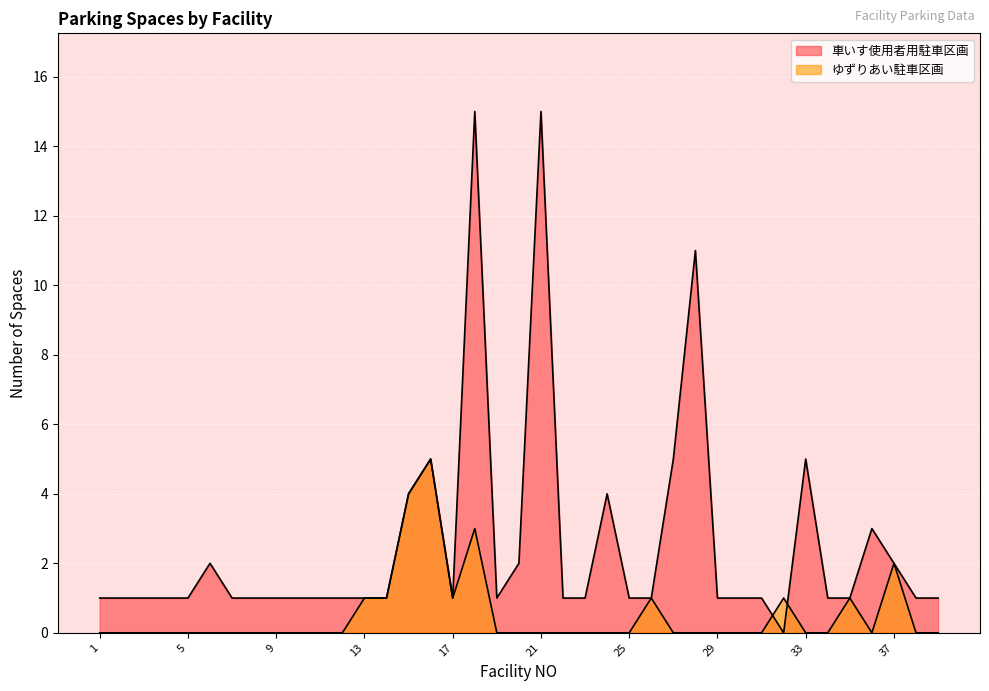

True or false: ゆずりあい駐車区画 has a value of 3 at 36.

False